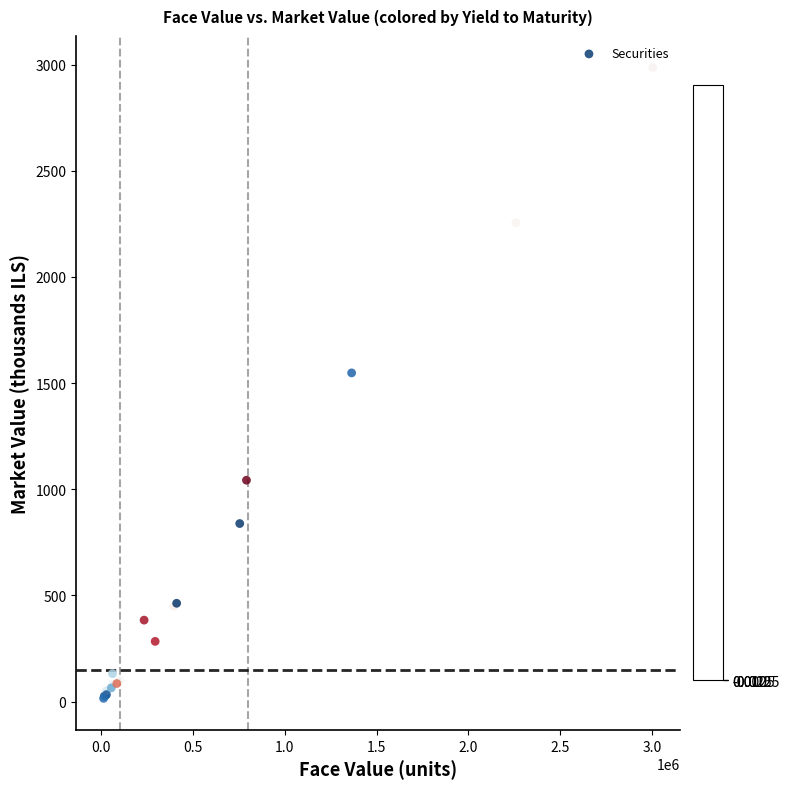

What Y value in the scatter plot is closest to 1500?

1548.1